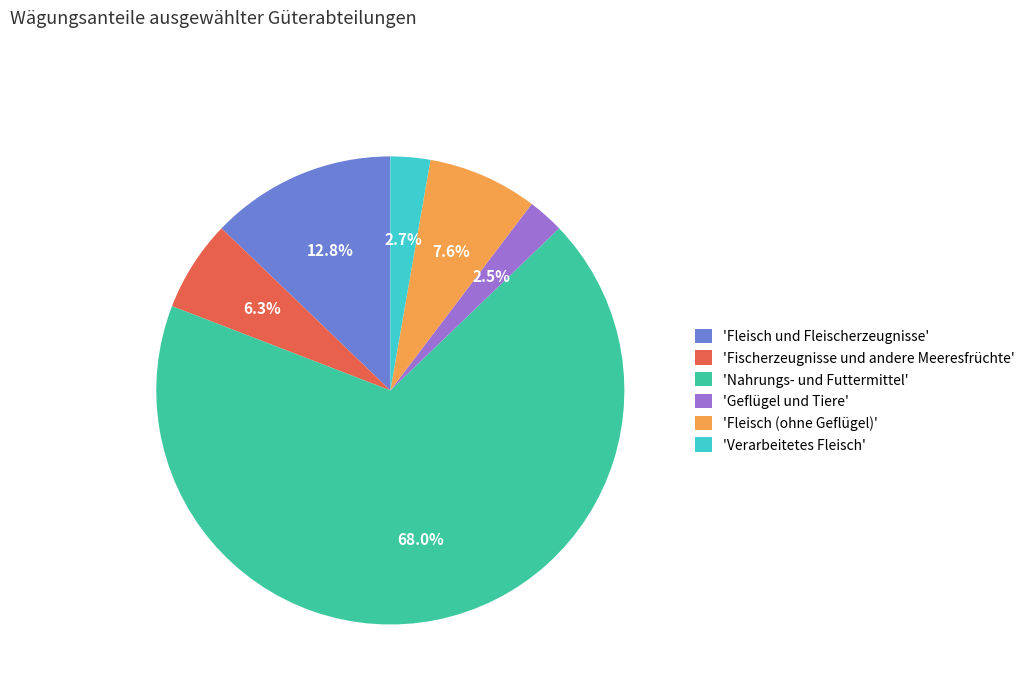

Which category has the biggest portion of the pie?

'Nahrungs- und Futtermittel'